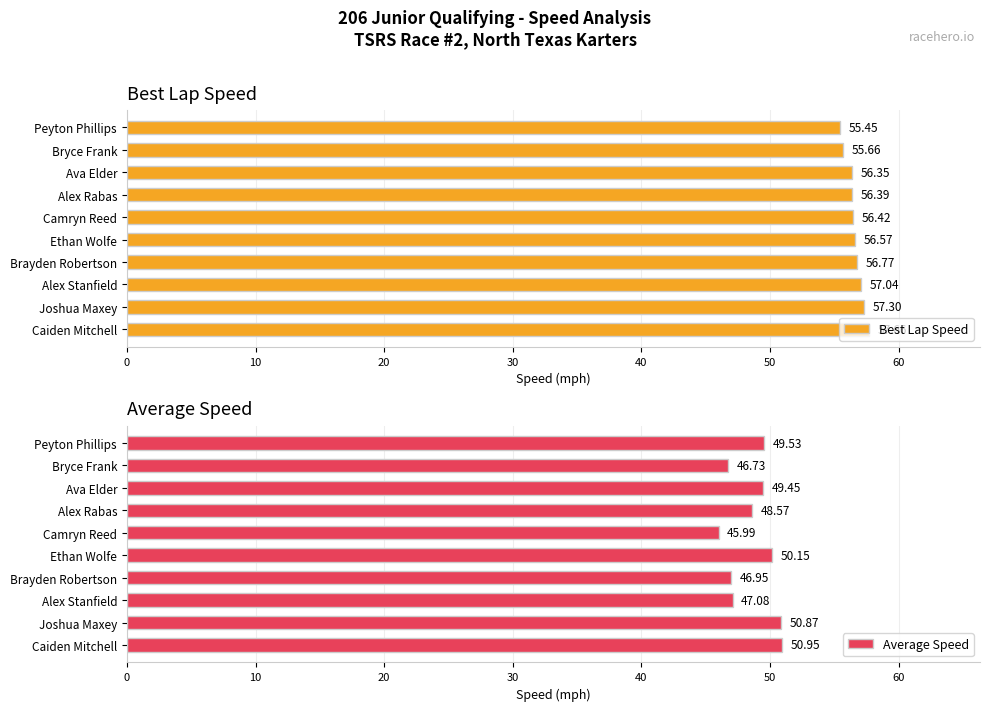

Rank the categories by Average Speed value from lowest to highest.

Camryn Reed, Bryce Frank, Brayden Robertson, Alex Stanfield, Alex Rabas, Ava Elder, Peyton Phillips, Ethan Wolfe, Joshua Maxey, Caiden Mitchell